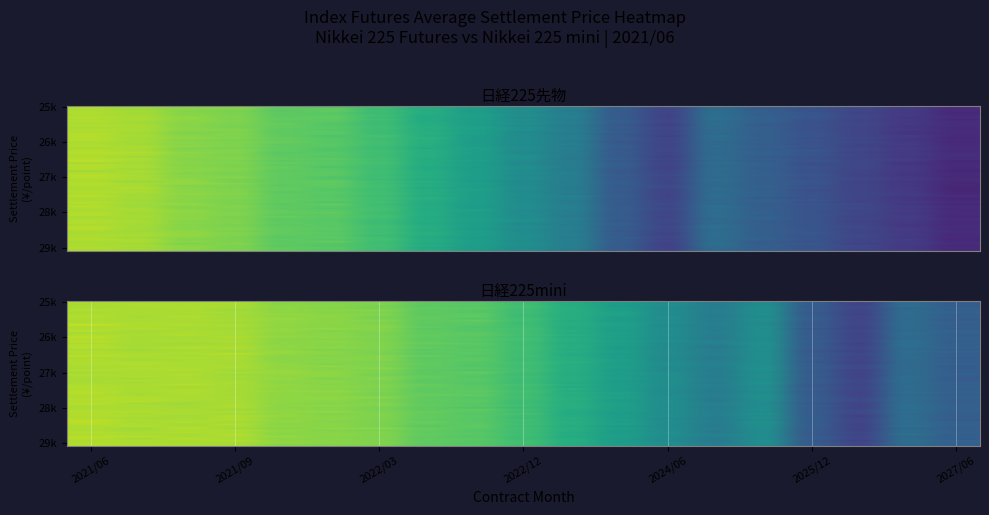

What is the sum of the 日経225mini values at 2021/09 and 2026/06?

55079.6